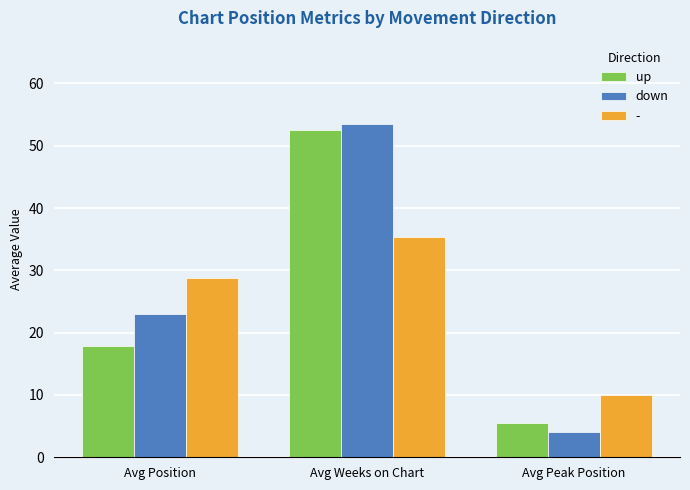

What is the smallest value displayed?

4.1